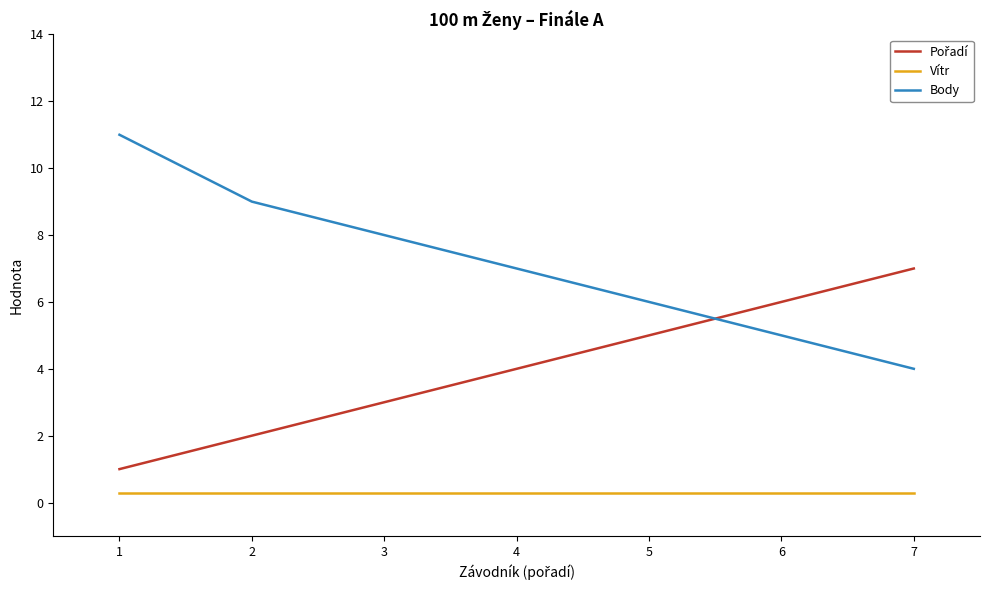

What is the lowest value of the Vítr series?

0.3